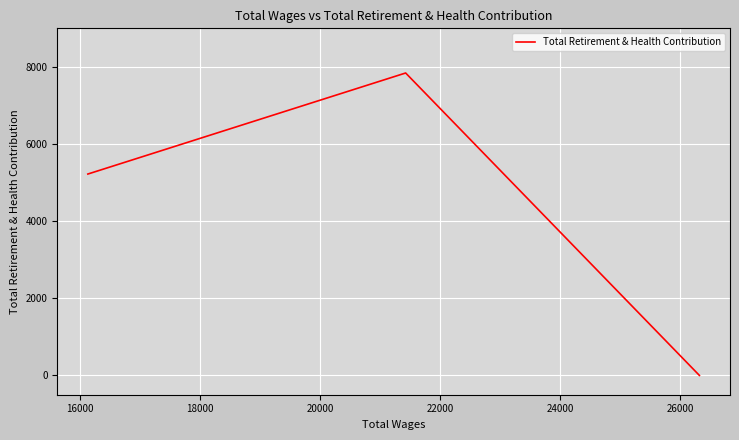

How many distinct data groups are displayed?

1